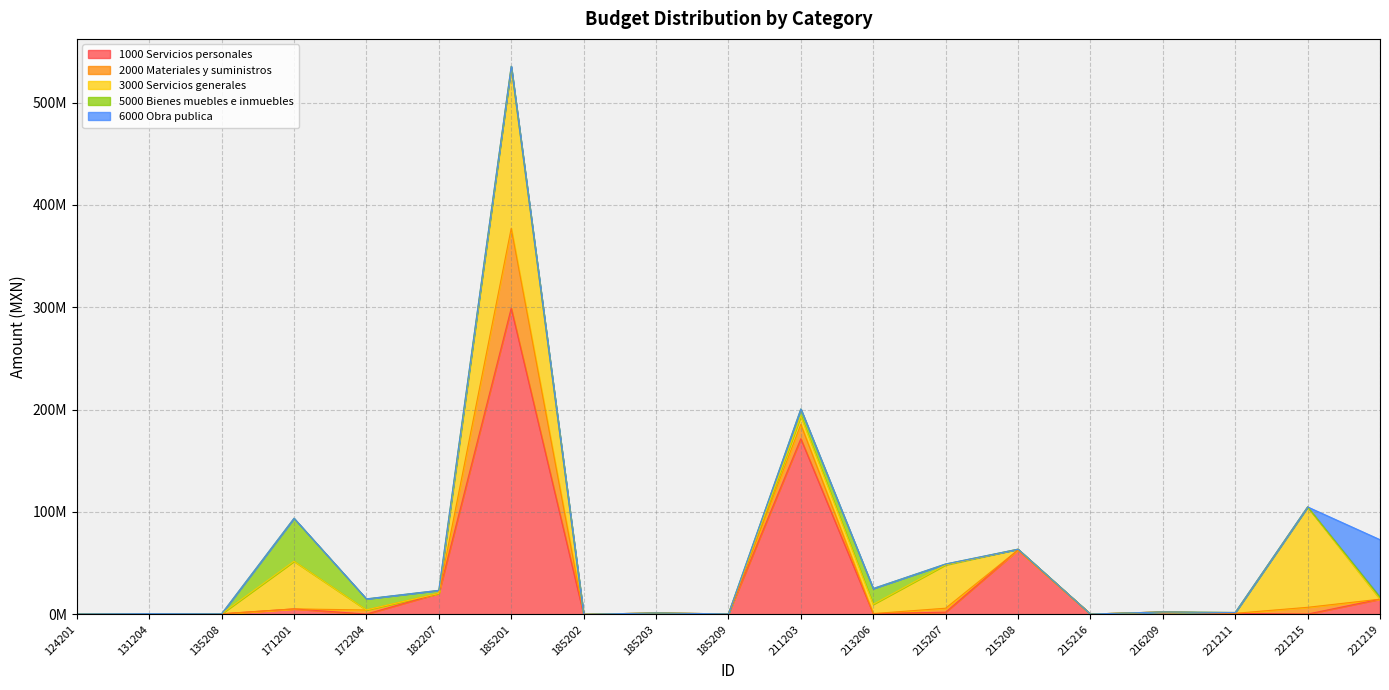

The value of 6000 Obra publica at 172204 is 0.0. True or false?

True